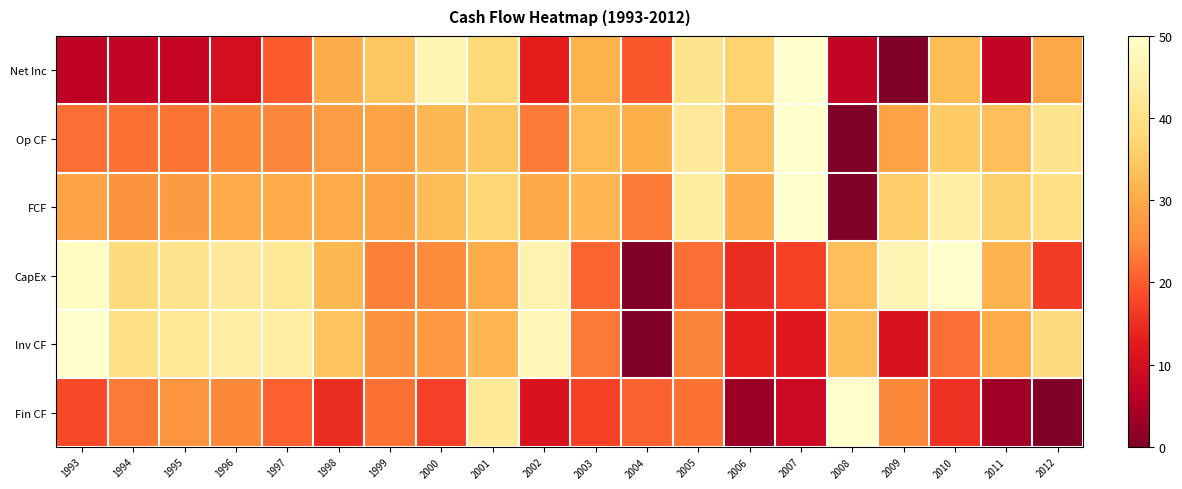

Reading left to right, list all the values displayed in this chart.

Net Inc: 1993=0.1	1994=0.1	1995=0.2	1996=0.2	1997=0.4	1998=0.6	1999=0.7	2000=0.9	2001=0.8	2002=0.3	2003=0.6	2004=0.4	2005=0.8	2006=0.7	2007=1.0	2008=0.1	2009=0.0	2010=0.7	2011=0.1	2012=0.6
Op CF: 1993=0.4	1994=0.4	1995=0.5	1996=0.5	1997=0.5	1998=0.6	1999=0.6	2000=0.6	2001=0.7	2002=0.5	2003=0.7	2004=0.6	2005=0.9	2006=0.7	2007=1.0	2008=0.0	2009=0.6	2010=0.7	2011=0.7	2012=0.8
FCF: 1993=0.6	1994=0.5	1995=0.5	1996=0.6	1997=0.6	1998=0.6	1999=0.6	2000=0.7	2001=0.7	2002=0.6	2003=0.6	2004=0.5	2005=0.9	2006=0.6	2007=1.0	2008=0.0	2009=0.7	2010=0.9	2011=0.7	2012=0.8
CapEx: 1993=1.0	1994=0.8	1995=0.8	1996=0.9	1997=0.8	1998=0.6	1999=0.5	2000=0.5	2001=0.6	2002=0.9	2003=0.4	2004=0.0	2005=0.4	2006=0.3	2007=0.3	2008=0.7	2009=0.9	2010=1.0	2011=0.6	2012=0.3
Inv CF: 1993=1.0	1994=0.8	1995=0.8	1996=0.9	1997=0.9	1998=0.7	1999=0.5	2000=0.5	2001=0.6	2002=0.9	2003=0.5	2004=0.0	2005=0.5	2006=0.3	2007=0.2	2008=0.7	2009=0.2	2010=0.4	2011=0.6	2012=0.8
Fin CF: 1993=0.4	1994=0.5	1995=0.5	1996=0.5	1997=0.4	1998=0.3	1999=0.4	2000=0.3	2001=0.9	2002=0.2	2003=0.3	2004=0.4	2005=0.4	2006=0.1	2007=0.2	2008=1.0	2009=0.5	2010=0.3	2011=0.1	2012=0.0